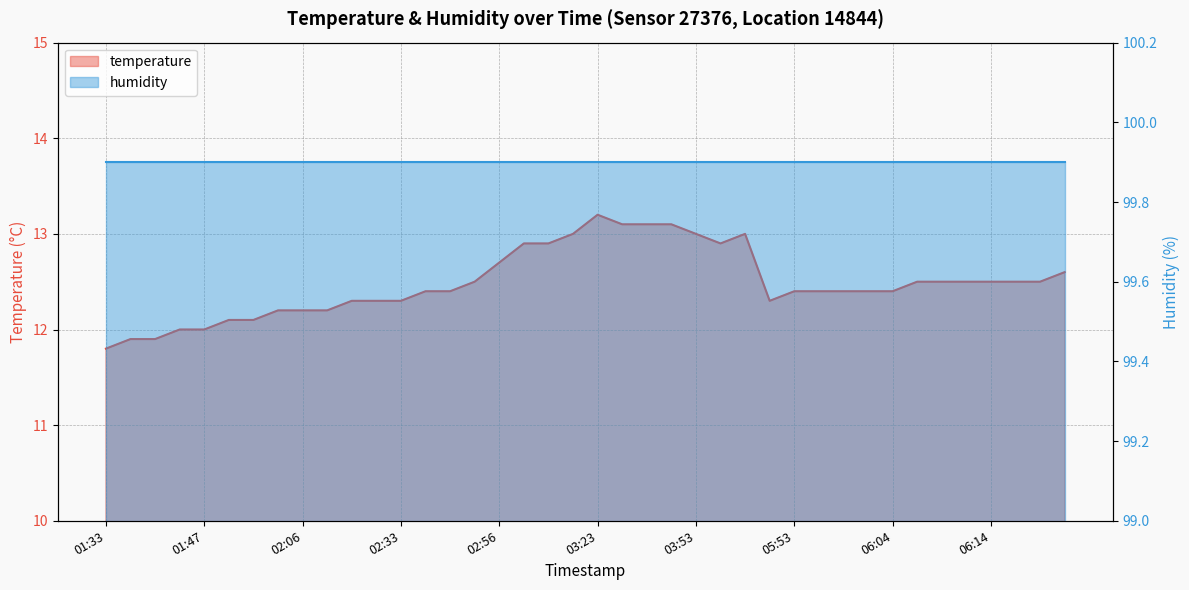

Reading left to right, what are all the values shown in this chart?

11.8	11.9	11.9	12.0	12.0	12.1	12.1	12.2	12.2	12.2	12.3	12.3	12.3	12.4	12.4	12.5	12.7	12.9	12.9	13.0	13.2	13.1	13.1	13.1	13.0	12.9	13.0	12.3	12.4	12.4	12.4	12.4	12.4	12.5	12.5	12.5	12.5	12.5	12.5	12.6